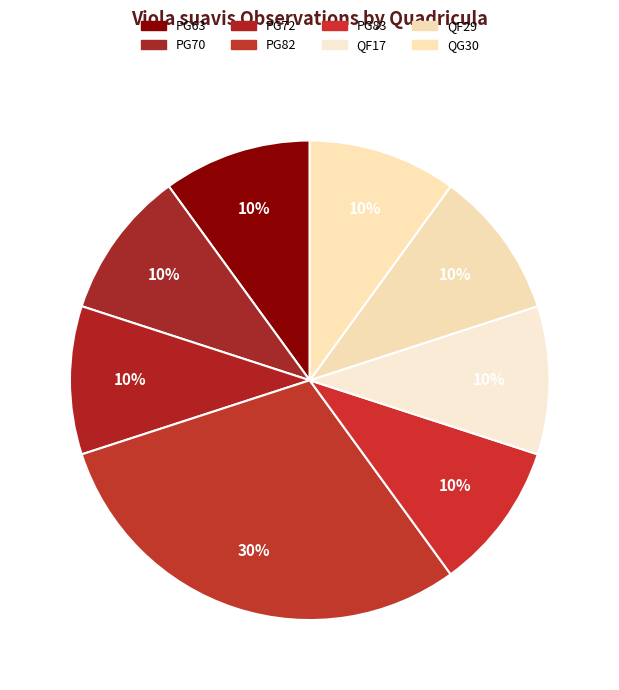

How many slices are in this pie chart?

8